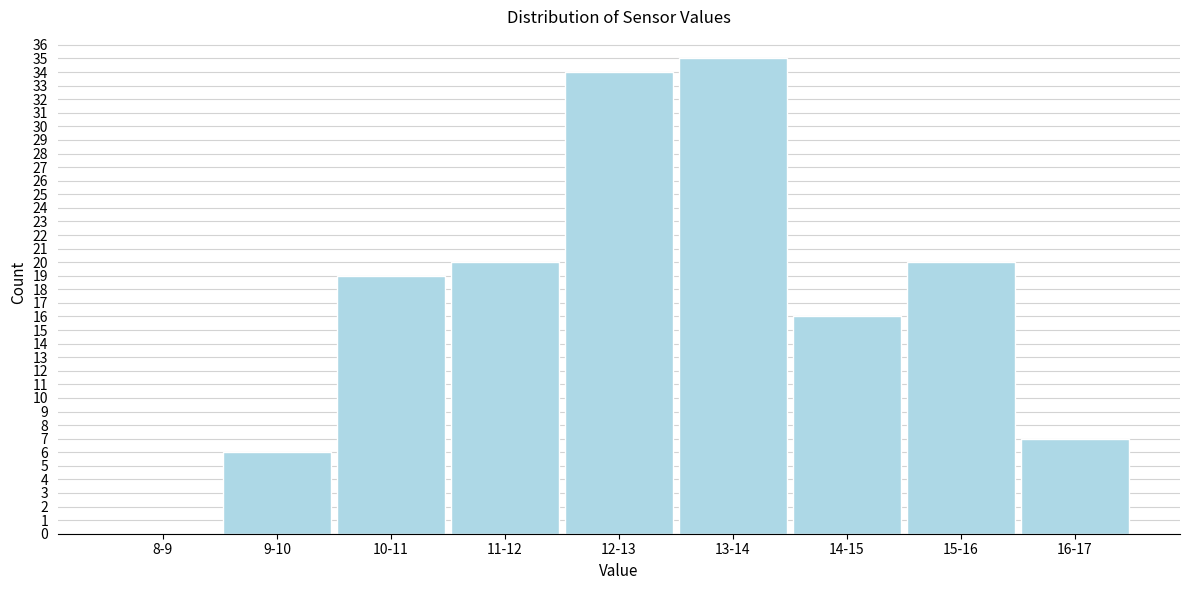

Reading left to right, extract all data points from this chart.

8-9=0	9-10=6	10-11=19	11-12=20	12-13=34	13-14=35	14-15=16	15-16=20	16-17=7